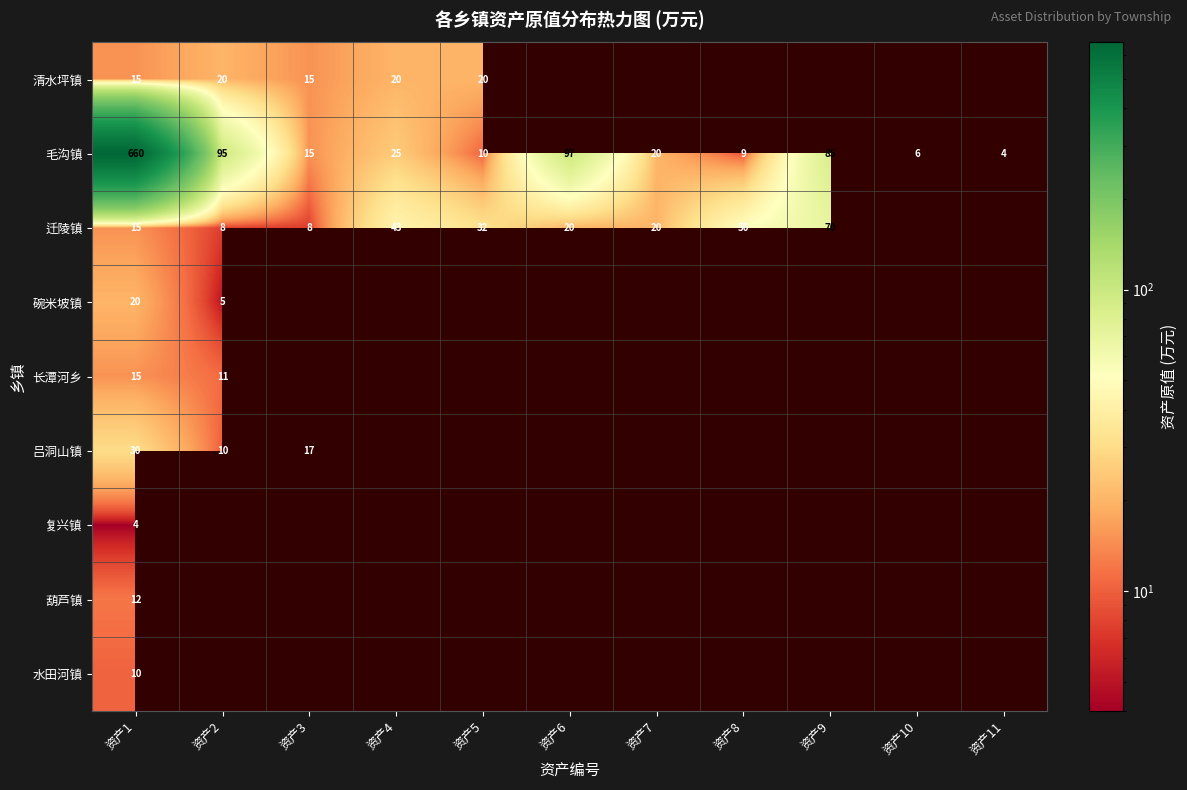

What is the sum of the 毛沟镇 values at 资产2 and 资产5?

105